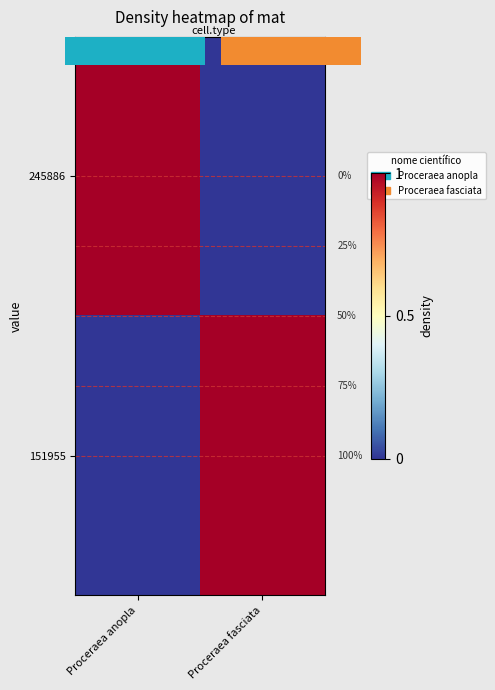

What is the difference between the highest and lowest values at Proceraea fasciata?

1